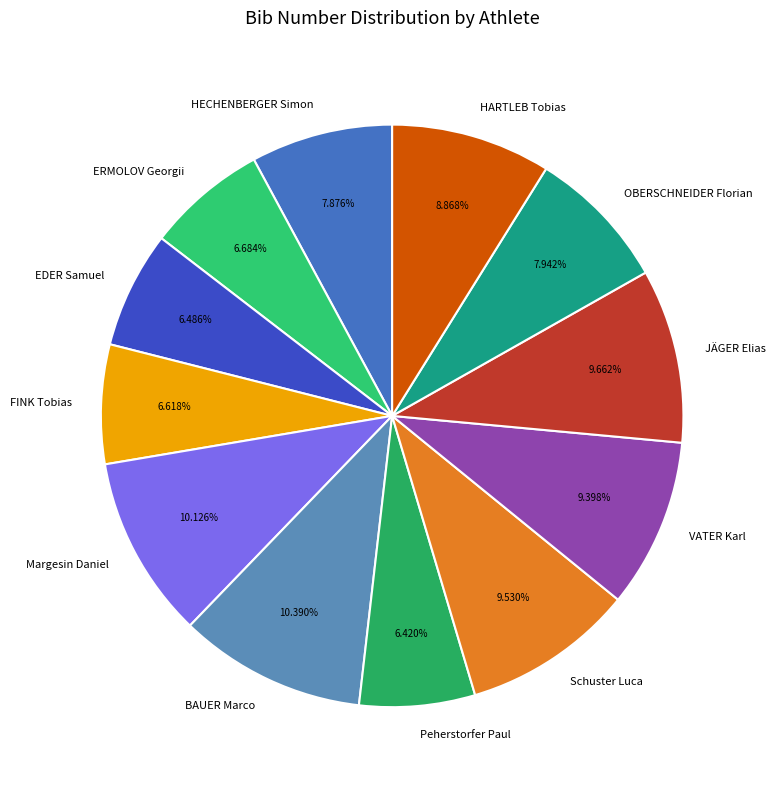

Do Schuster Luca and HARTLEB Tobias together represent more than half of the pie?

No